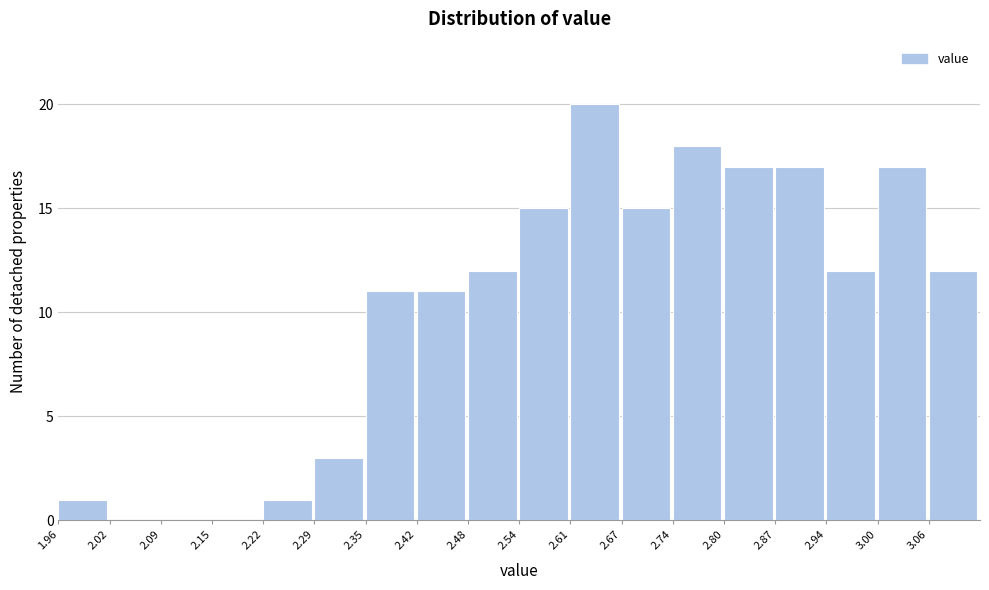

What is the height of the bar covering 2.610 to 2.675 on the x-axis? Neither the bar edges nor the heights are printed on the chart, so give them approximately, as read against the axes.

20